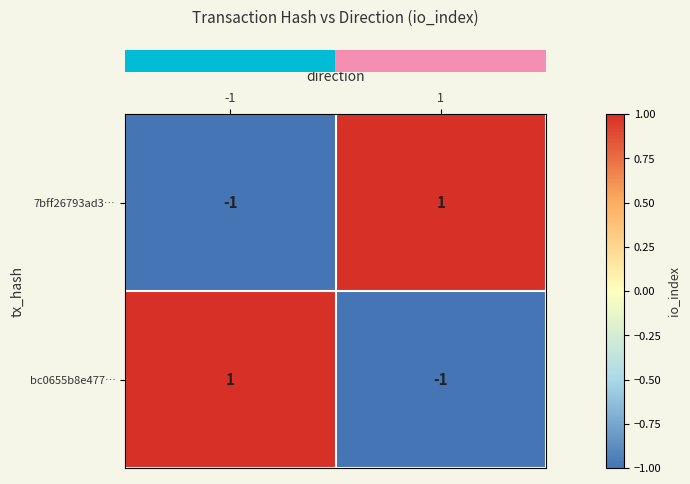

Is it true that bc0655b8e477… equals 0 at -1?

False